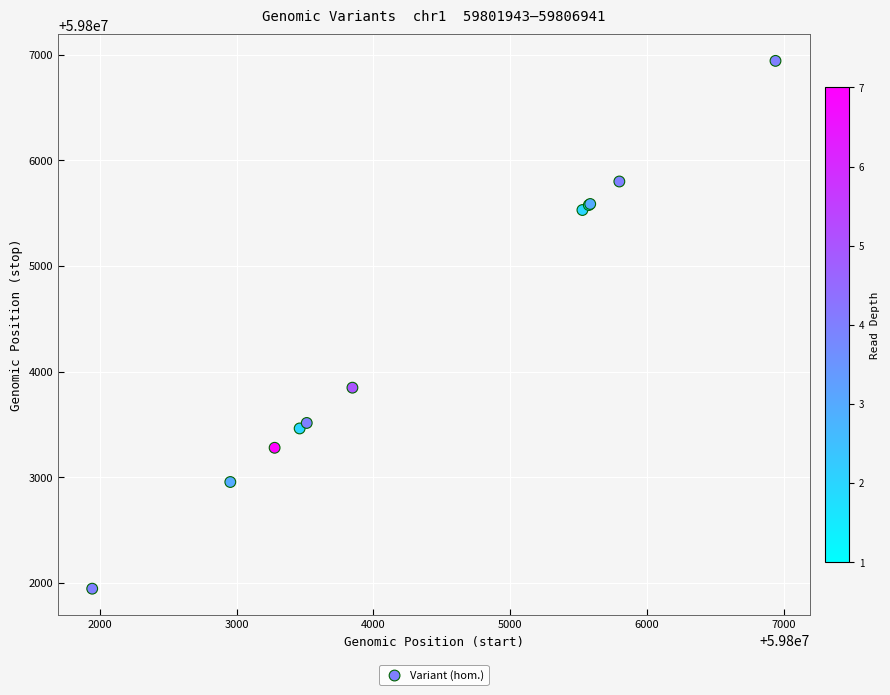

What Y value in the scatter plot is closest to 59804442?

59803847